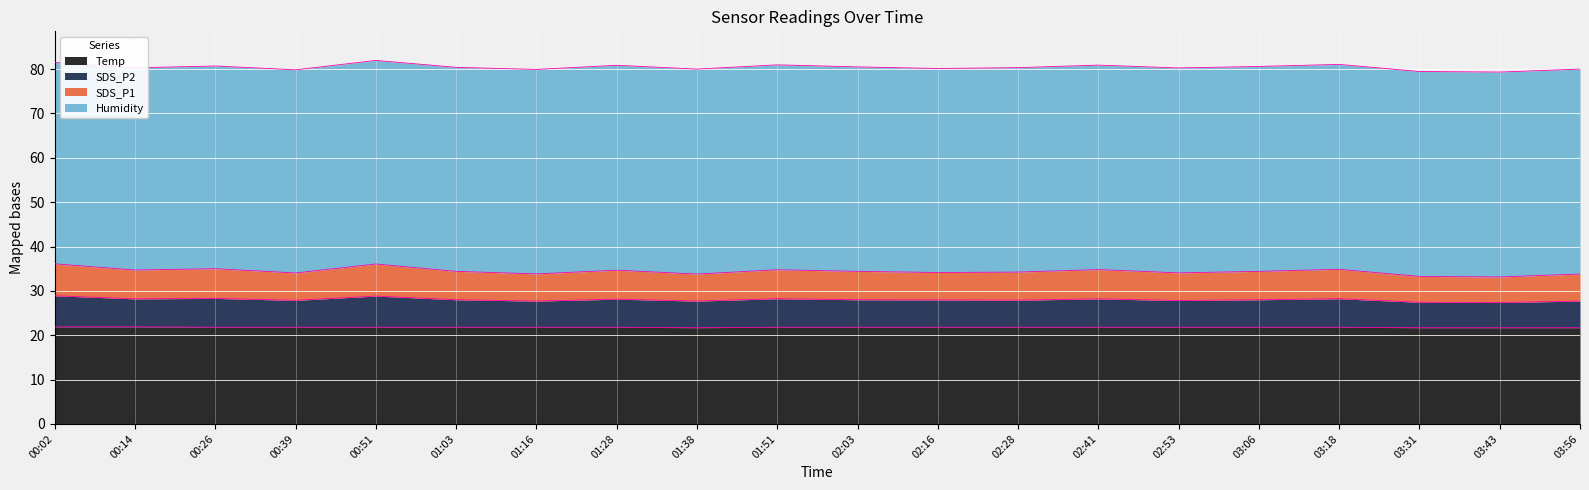

What is the total value across all series at 02:28?

80.3